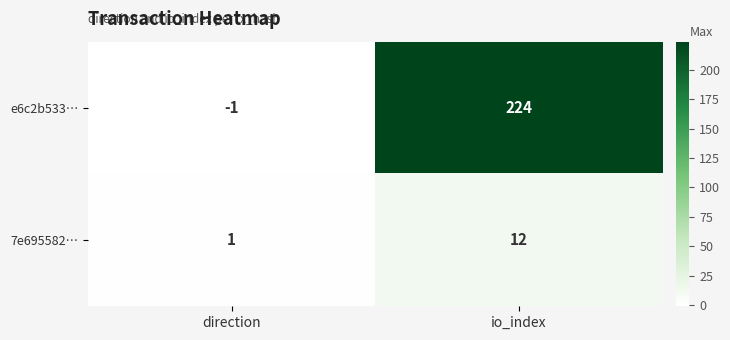

The value of 7e695582… at direction is 2. True or false?

False